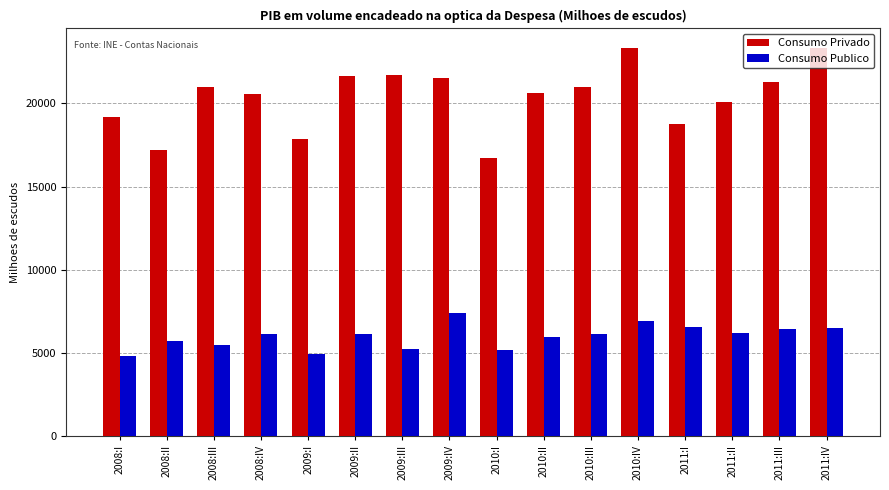

List the series in order of their peak value, lowest first.

Consumo Publico, Consumo Privado